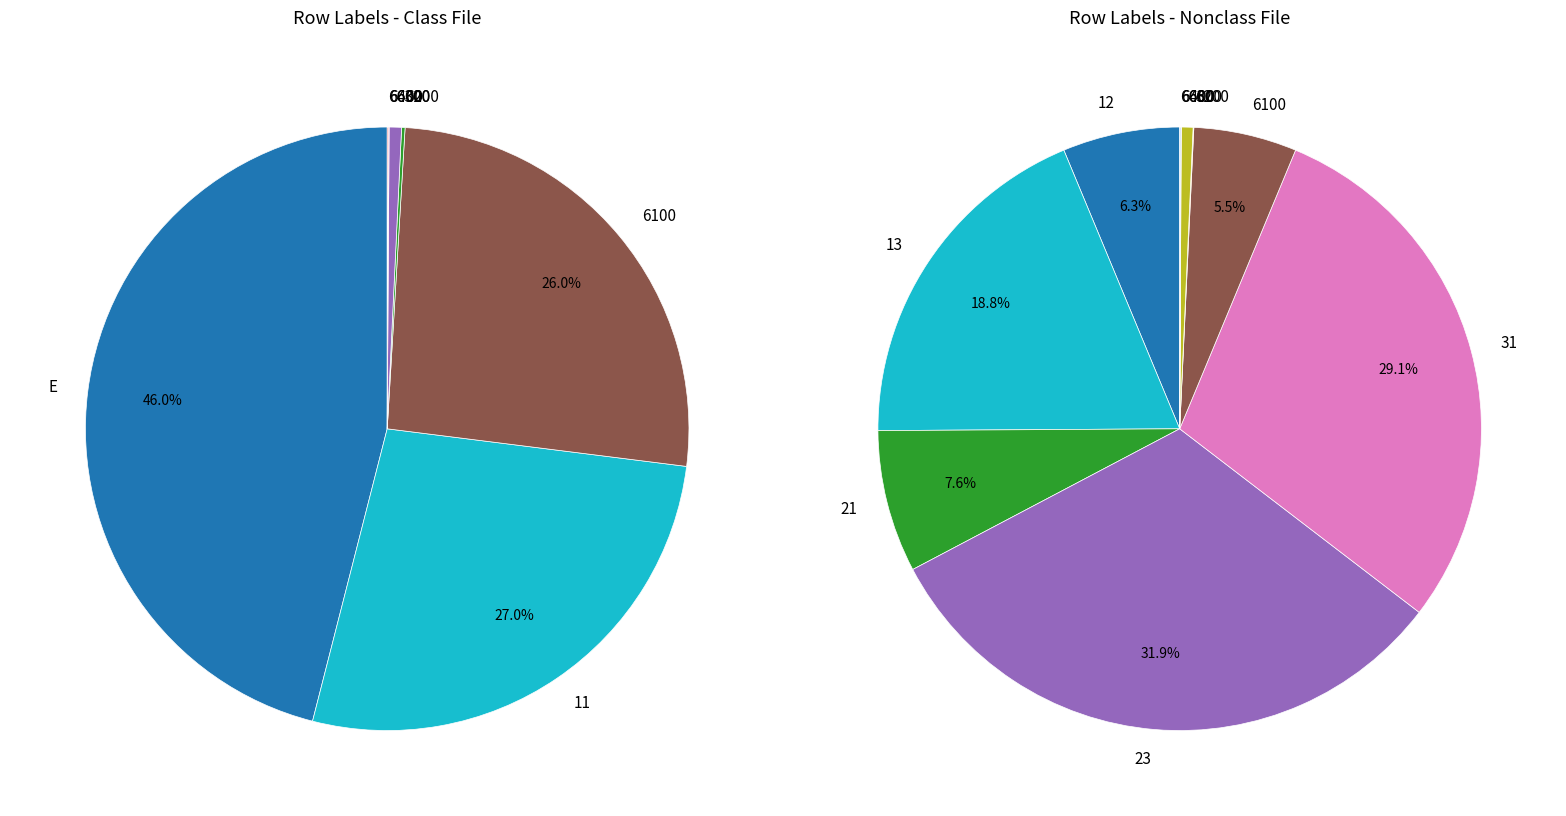

Which slice is the smallest?

6400_12